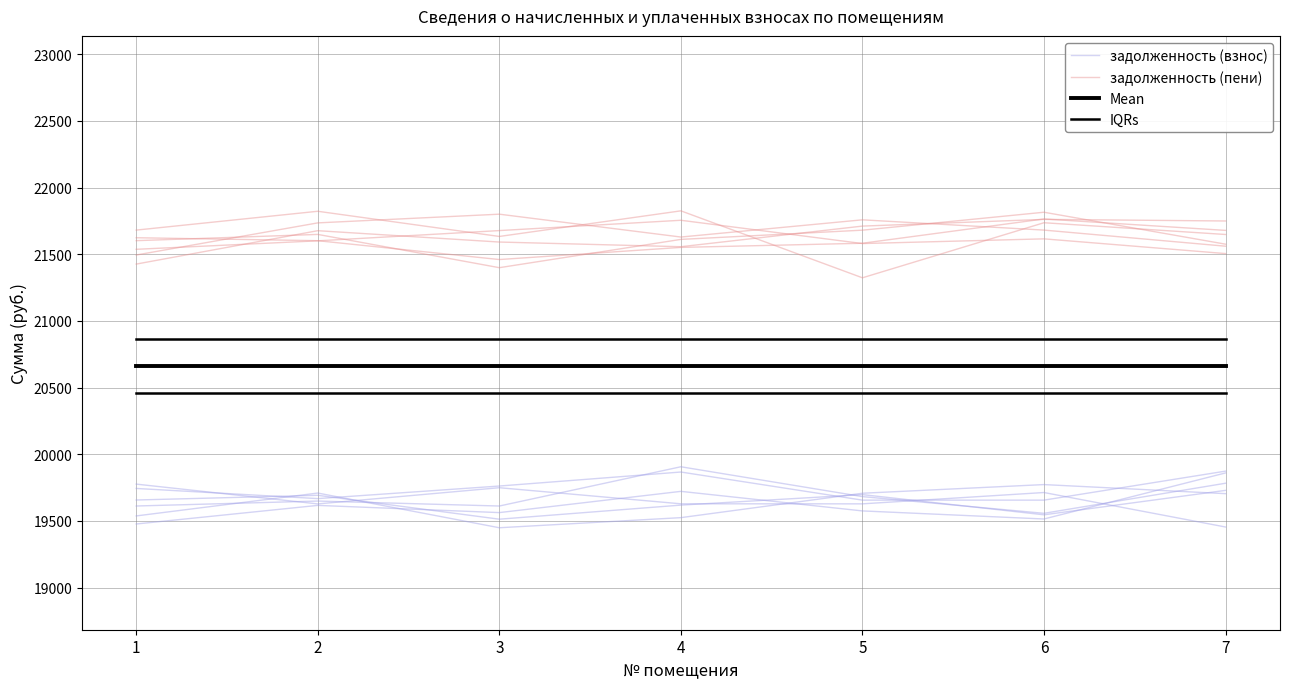

Which series has the largest total across all categories?

задолженность (пени)